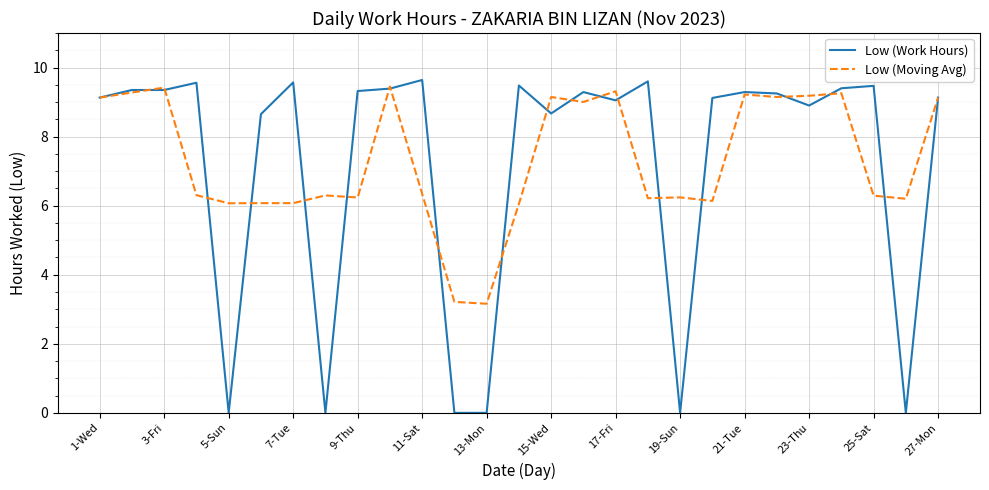

True or false: Low (Work Hours) and Low (Moving Avg) intersect in this chart.

True